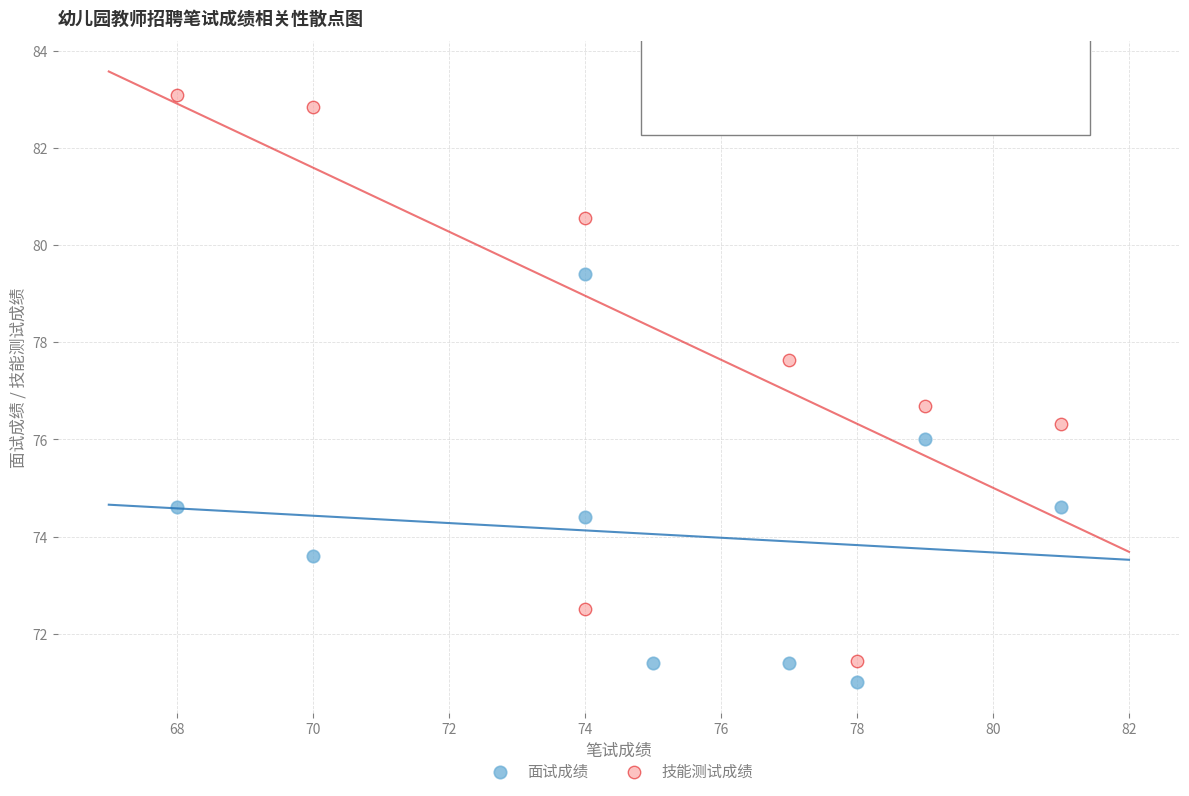

Which series has the widest spread of Y values?

技能测试成绩